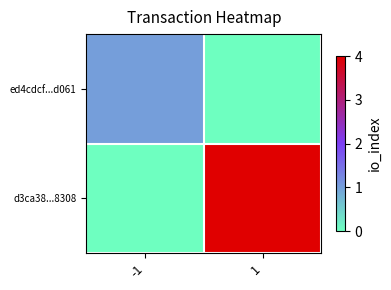

Count the number of data series in this chart.

2